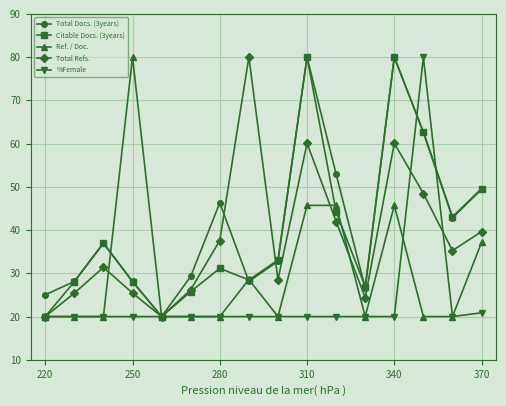

What is the maximum value for Ref. / Doc.?

80.0